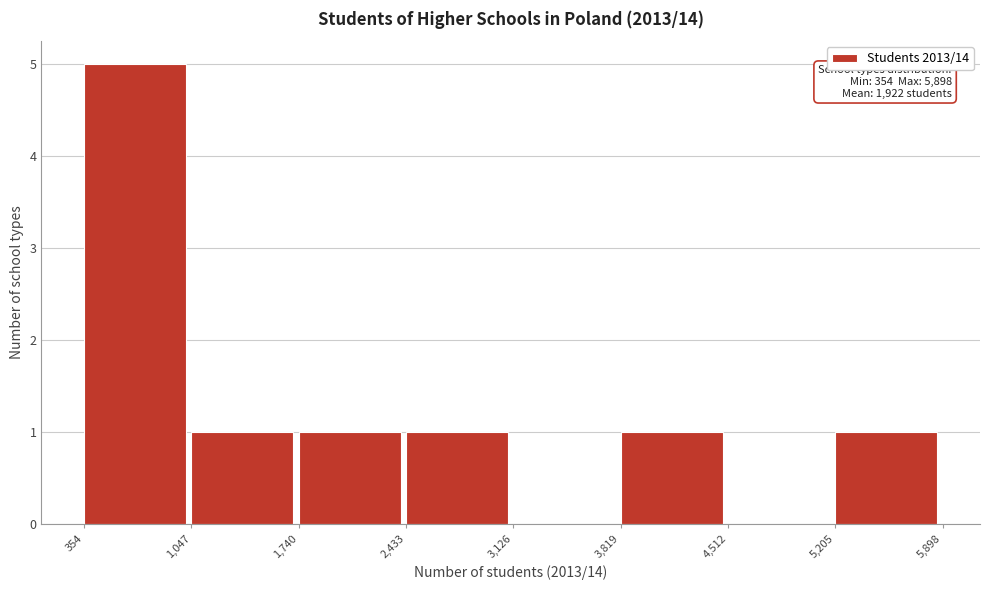

Over which range of the x-axis is the bar tallest?

354 to 1,047